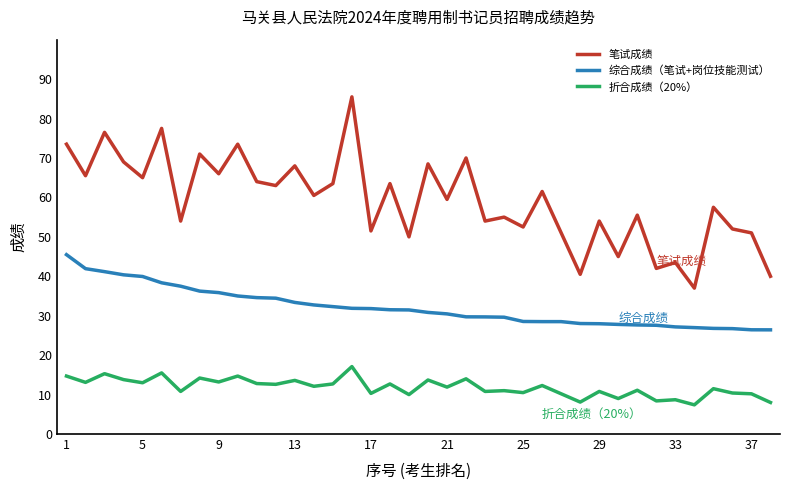

Which series has the largest total across all categories?

笔试成绩